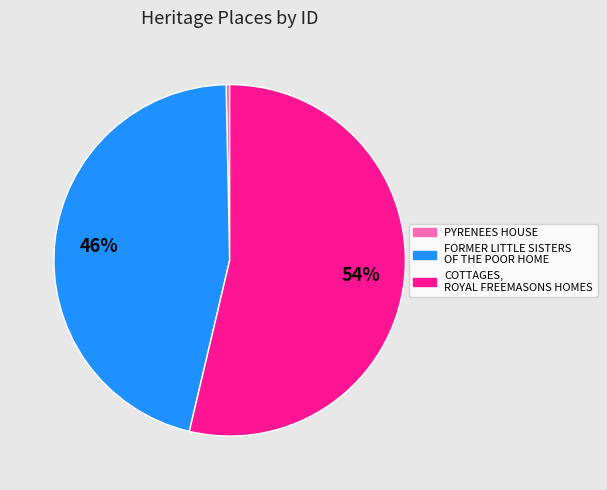

Which category has the smallest portion of the pie?

PYRENEES HOUSE